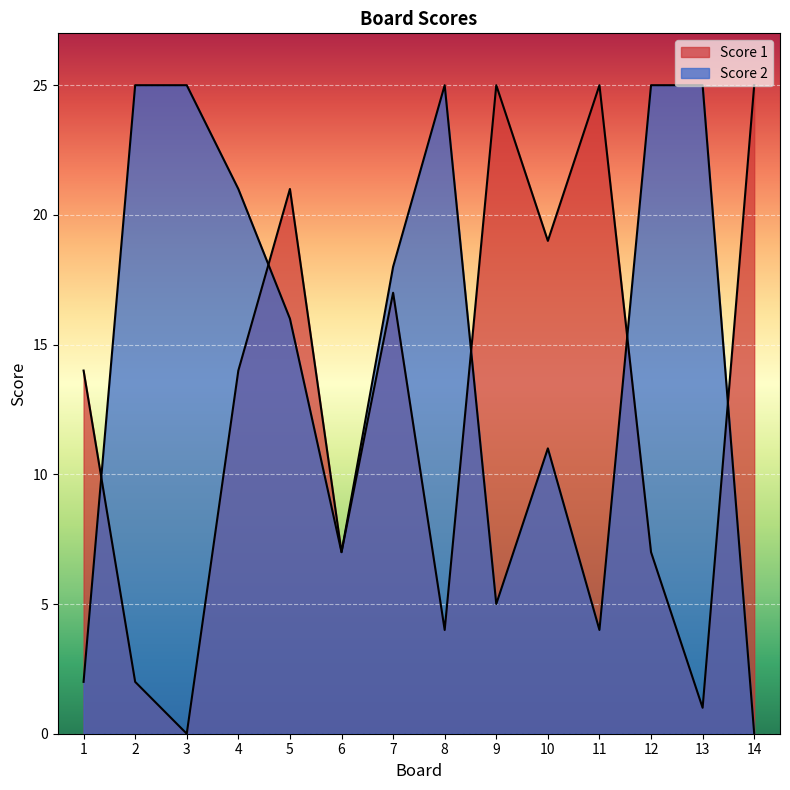

Is the value of Score 1 at 8 greater than the value of Score 2 at 4?

No